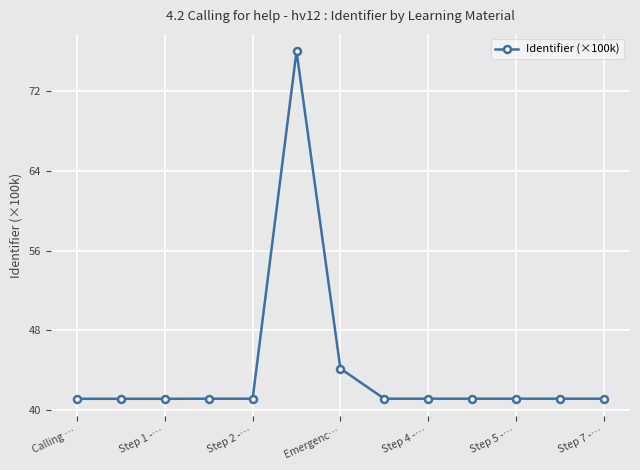

What is the value of the 7th point from the left?

44.2